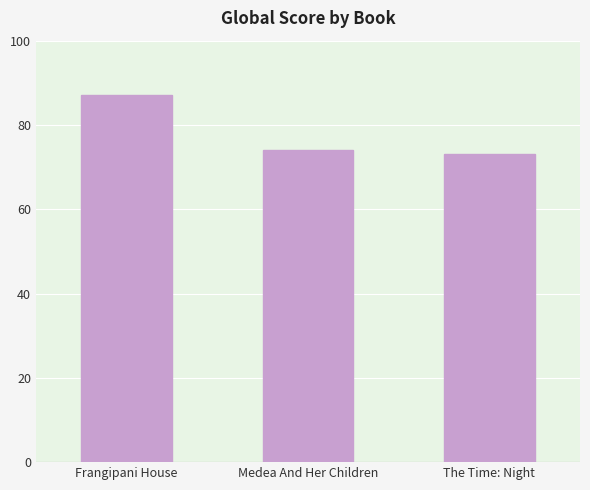

Reading left to right, list all the values displayed in this chart.

87	74	73